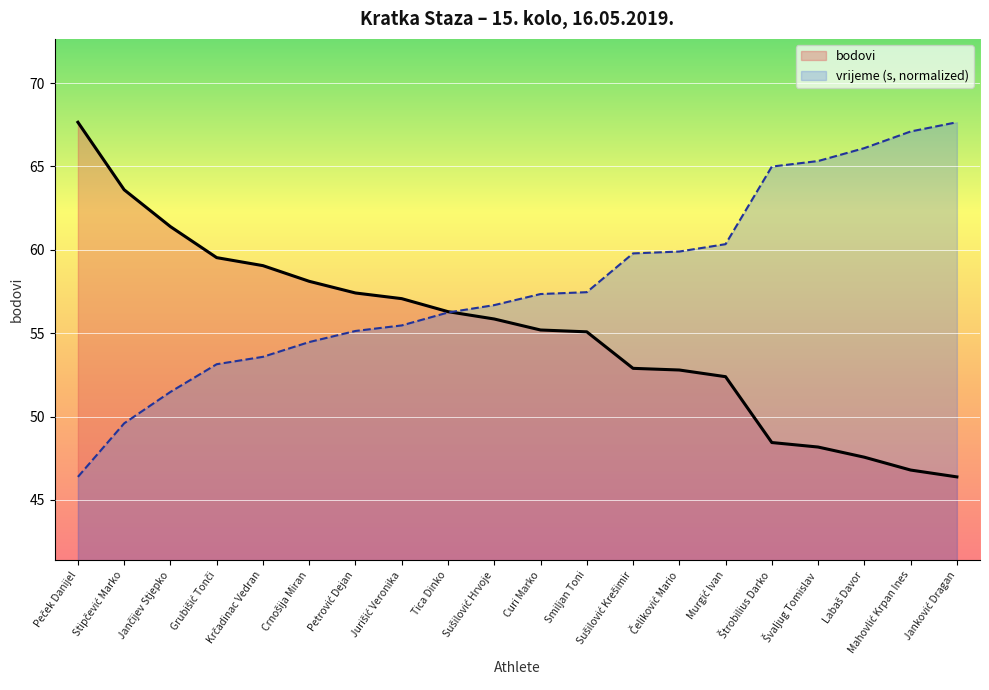

At how many categories does at least one series exceed 49?

20